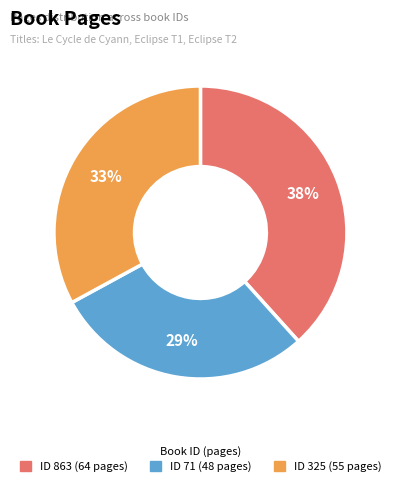

To the nearest percent, what is the average slice percentage?

33%